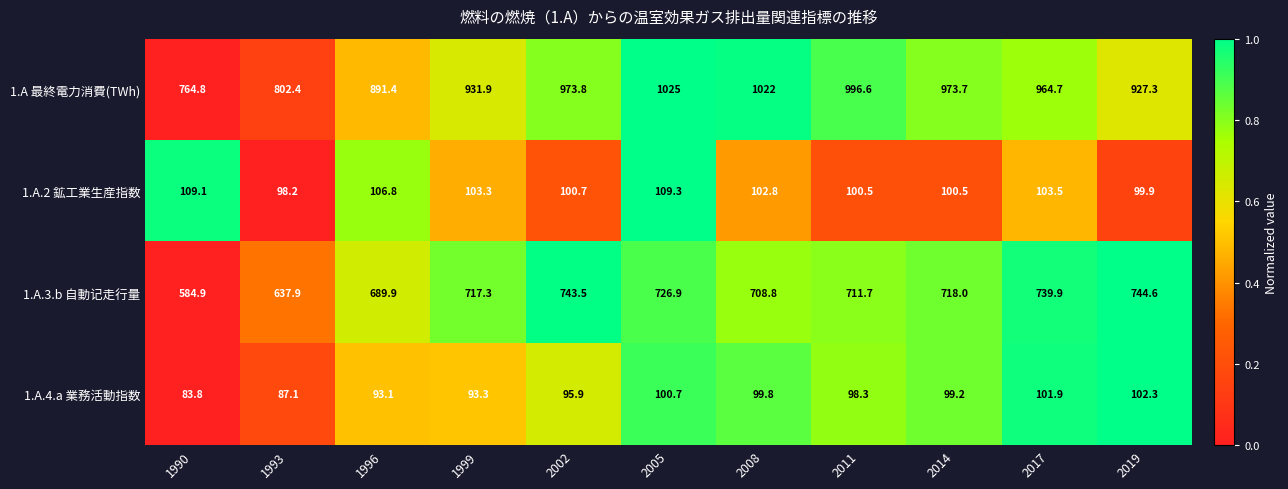

How many categories are shown in the chart?

11